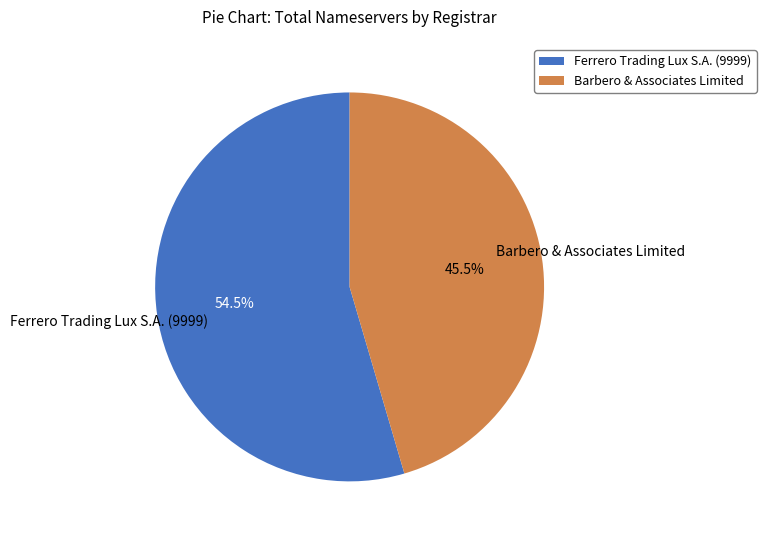

How many segments does this pie chart have?

2